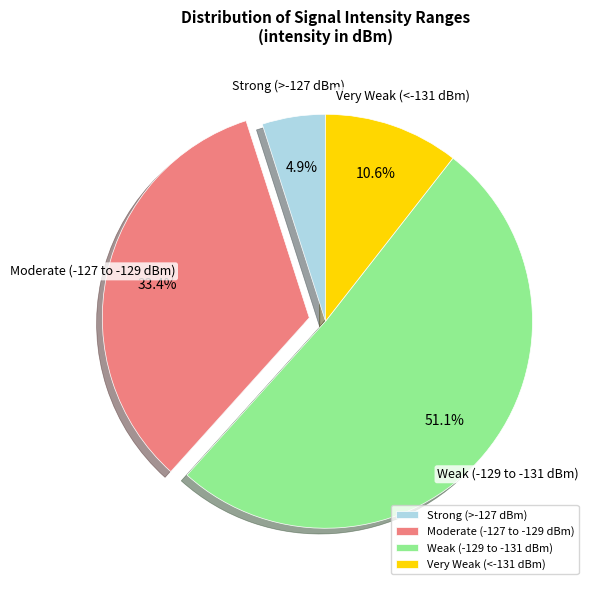

Which has a higher value, Strong (>-127 dBm) or Very Weak (<-131 dBm)?

Very Weak (<-131 dBm)